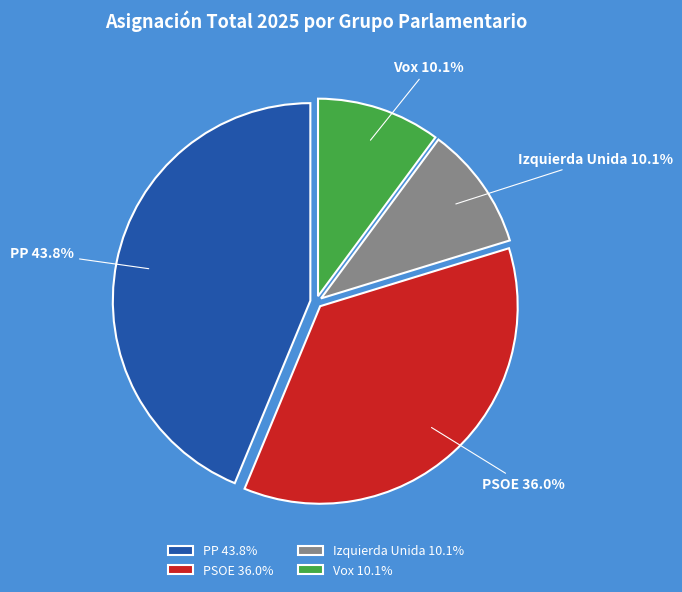

Count the number of slices in the pie.

4